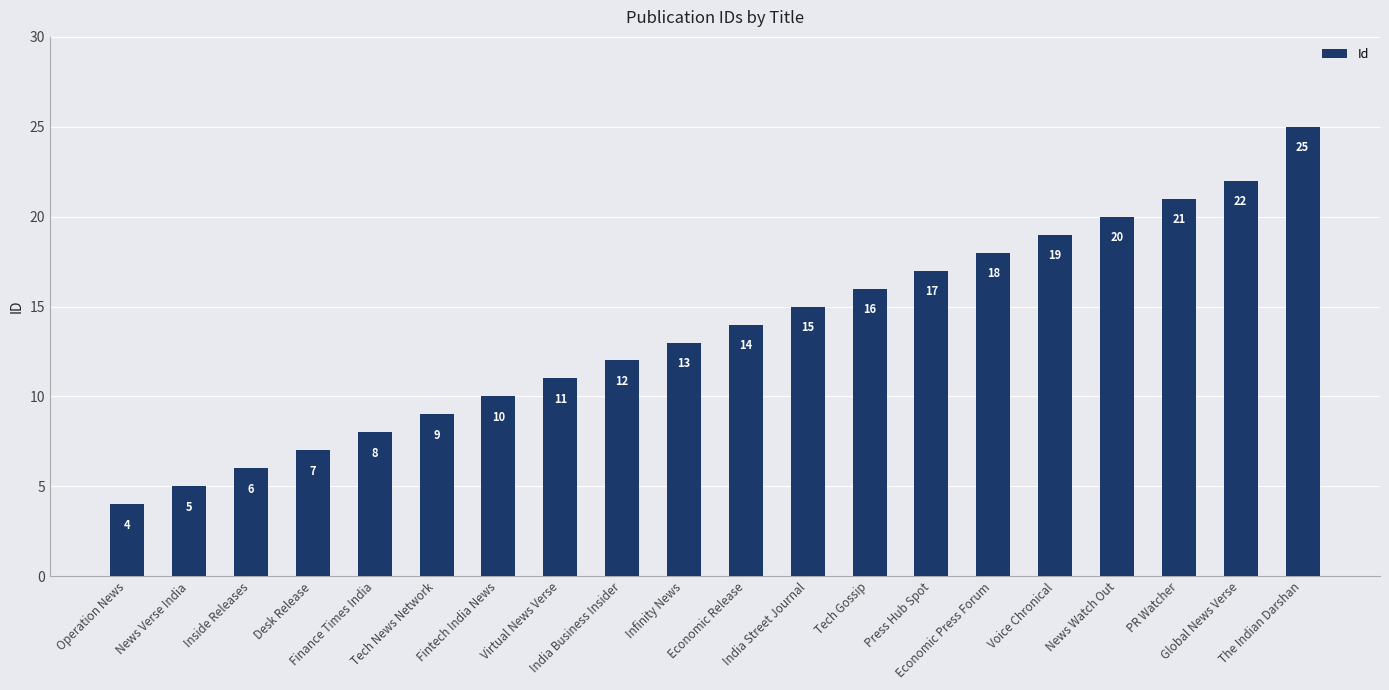

What position from the left is Infinity News?

10